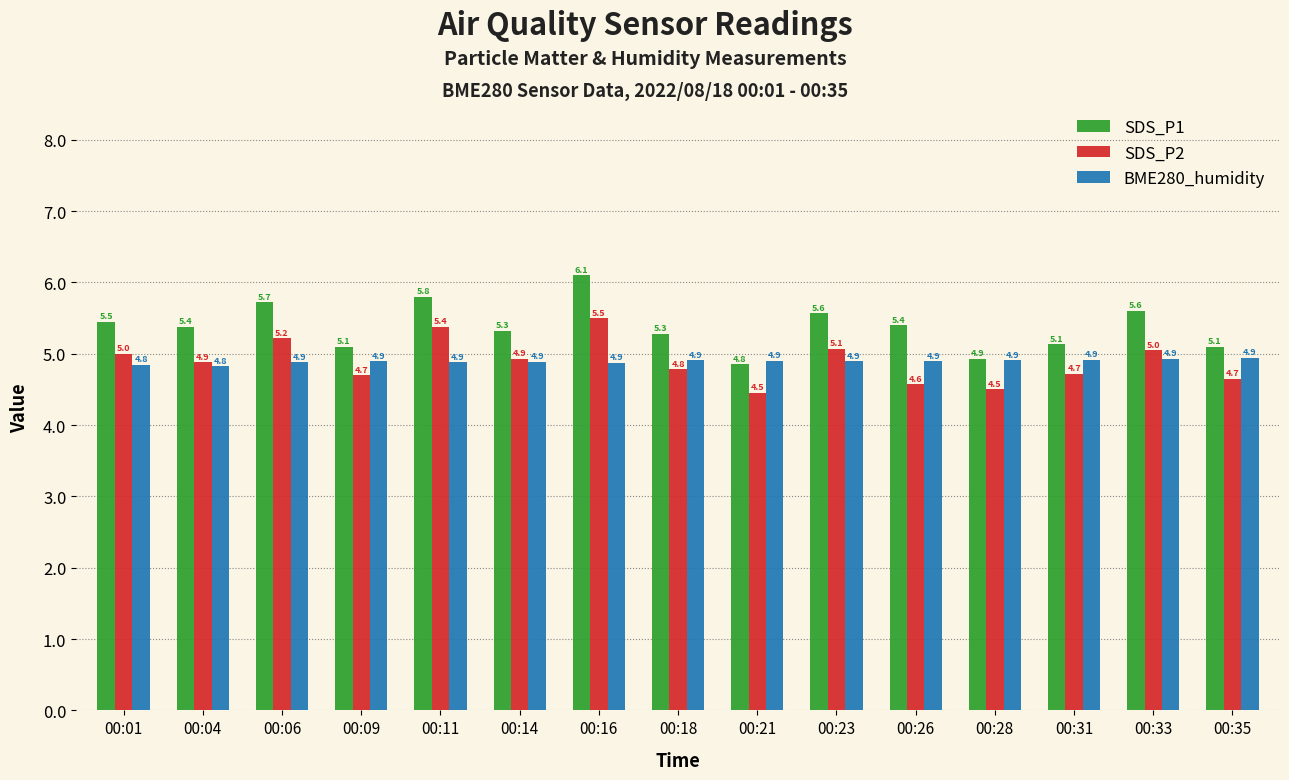

The value of SDS_P2 at 00:33 is 2.2. True or false?

False